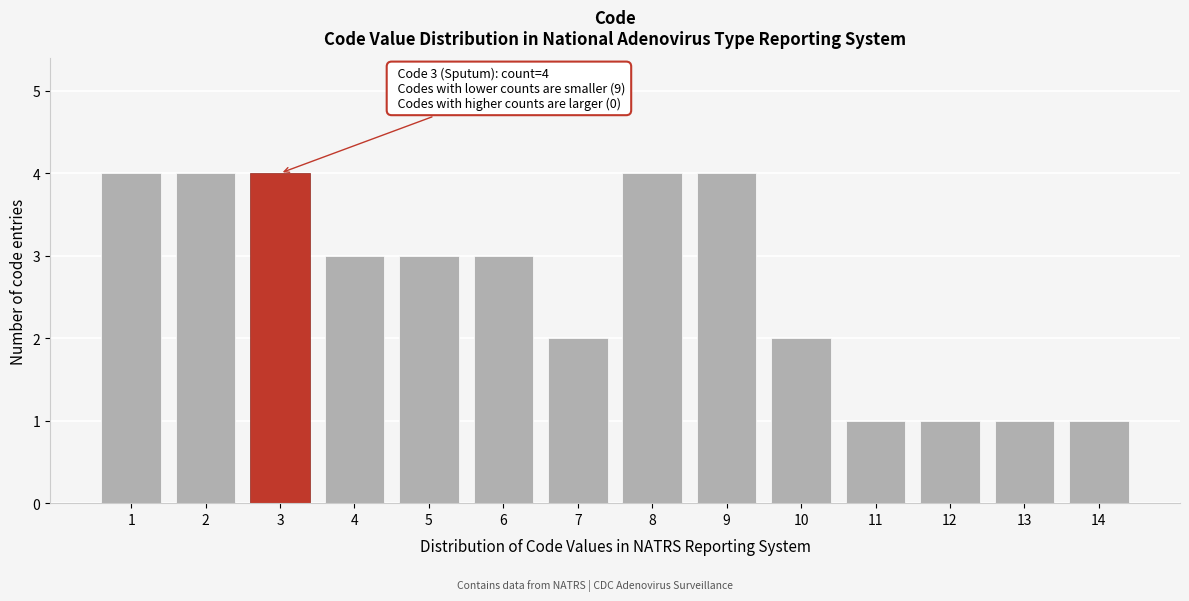

Reading left to right, list all the values displayed in this chart.

4	4	4	3	3	3	2	4	4	2	1	1	1	1